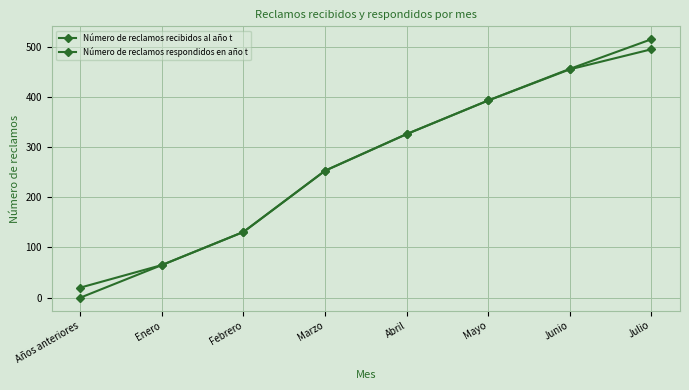

True or false: Número de reclamos recibidos al año t and Número de reclamos respondidos en año t cross at least once.

False